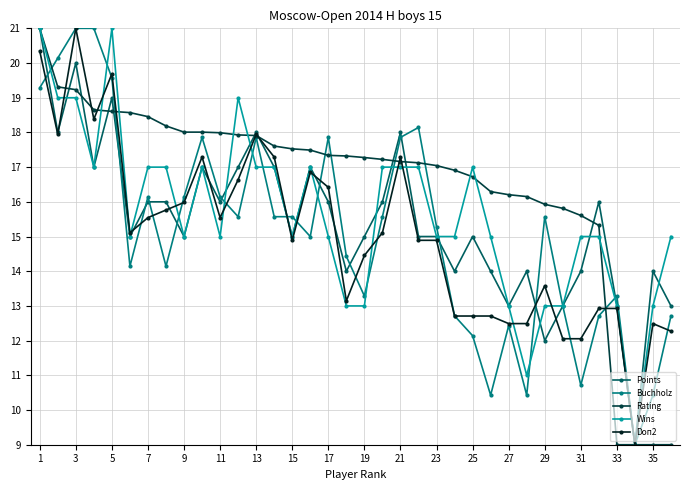

What is the value of the Wins point at the 5th from the left?

21.0